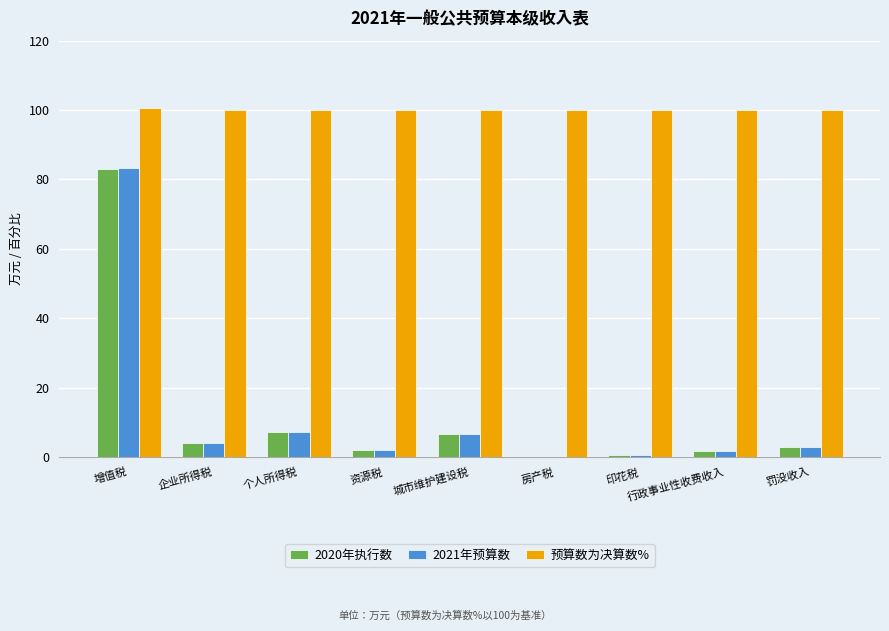

At which label does 2020年执行数 first exceed 2?

增值税